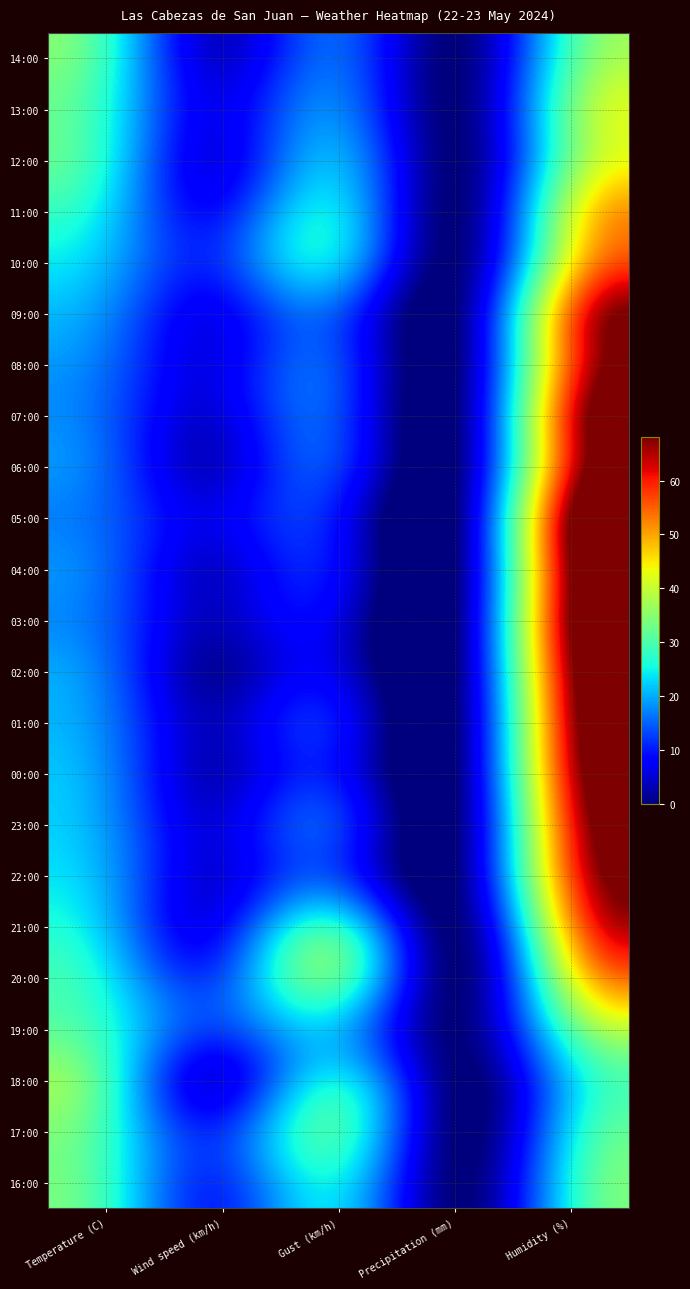

At Precipitation (mm), list the series in order from largest to smallest.

14:00, 13:00, 12:00, 11:00, 10:00, 09:00, 08:00, 07:00, 06:00, 05:00, 04:00, 03:00, 02:00, 01:00, 00:00, 23:00, 22:00, 21:00, 20:00, 19:00, 18:00, 17:00, 16:00